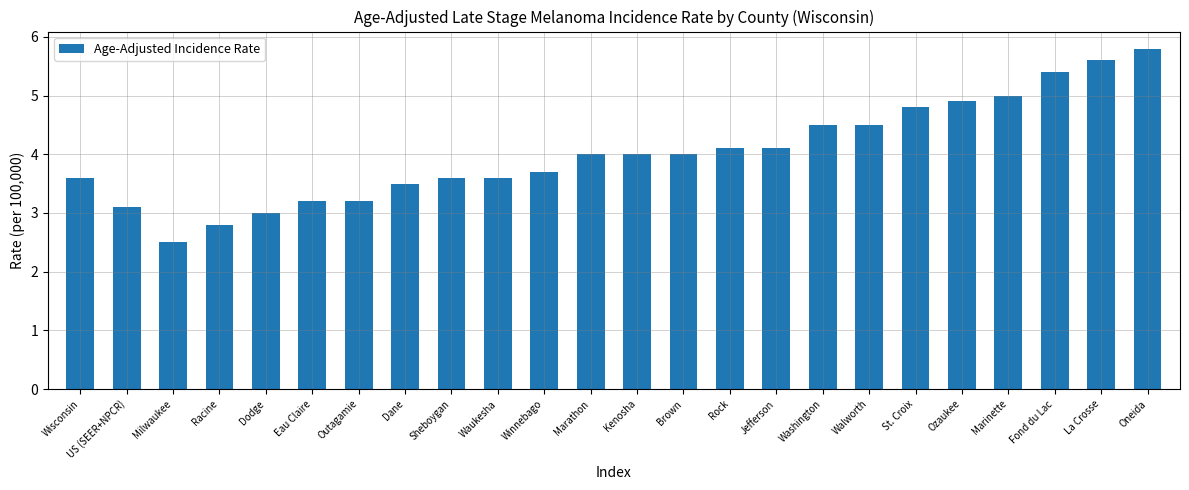

Reading left to right, extract all data points from this chart.

3.6	3.1	2.5	2.8	3.0	3.2	3.2	3.5	3.6	3.6	3.7	4.0	4.0	4.0	4.1	4.1	4.5	4.5	4.8	4.9	5.0	5.4	5.6	5.8